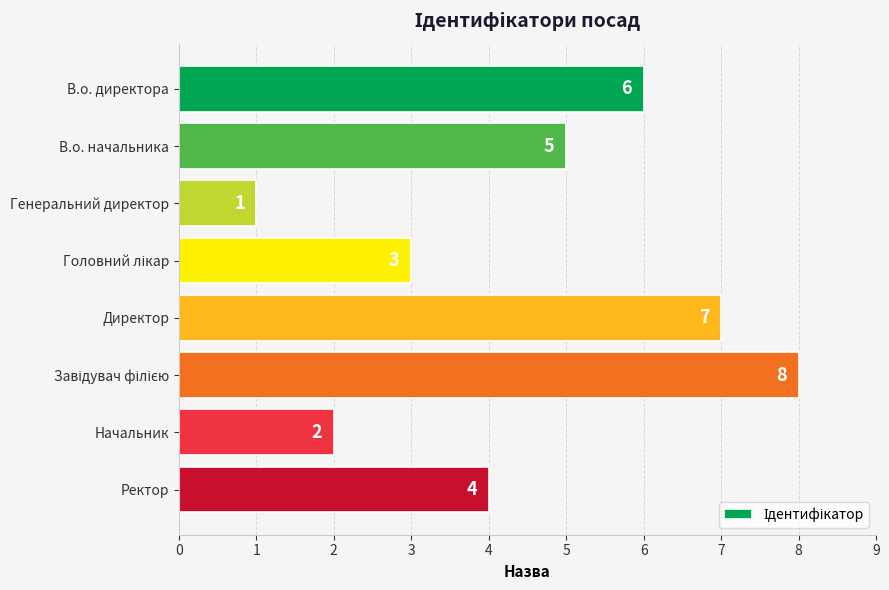

The value at Директор is 7. True or false?

True